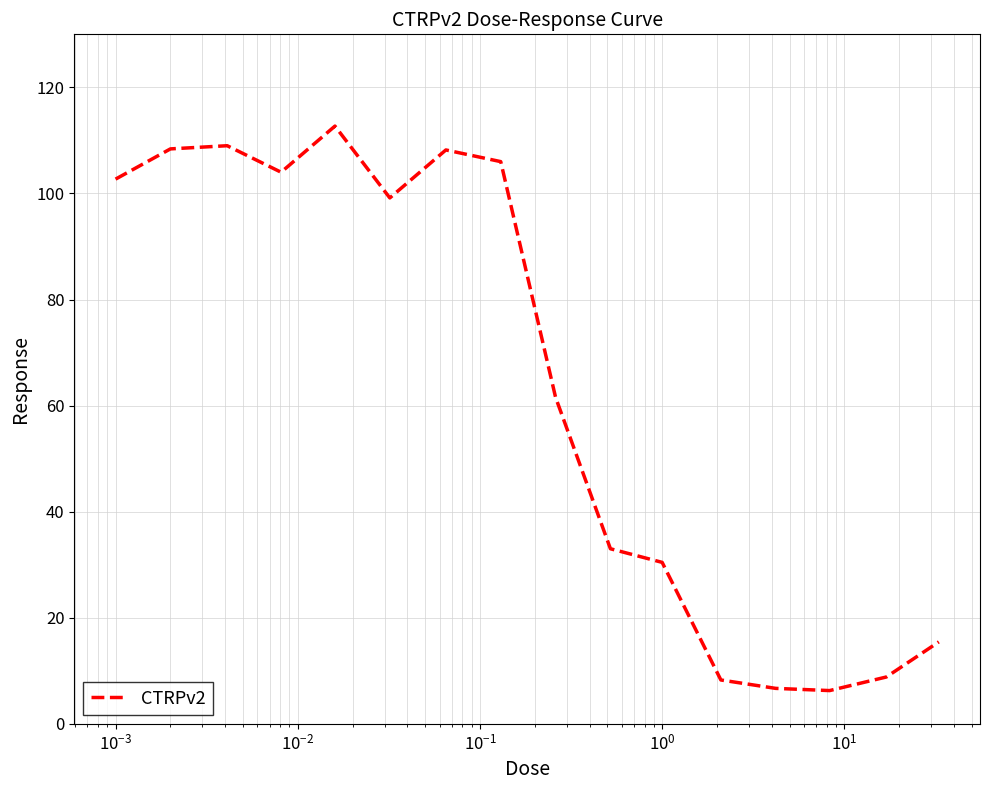

What is the minimum value shown in the chart?

6.3